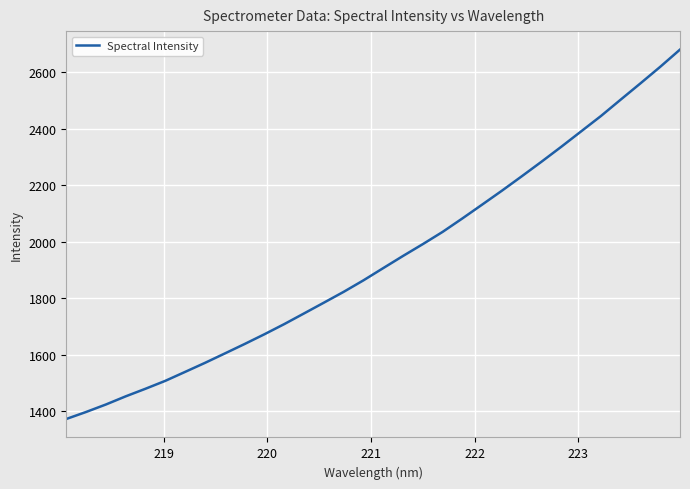

What is the greatest value displayed?

2680.7